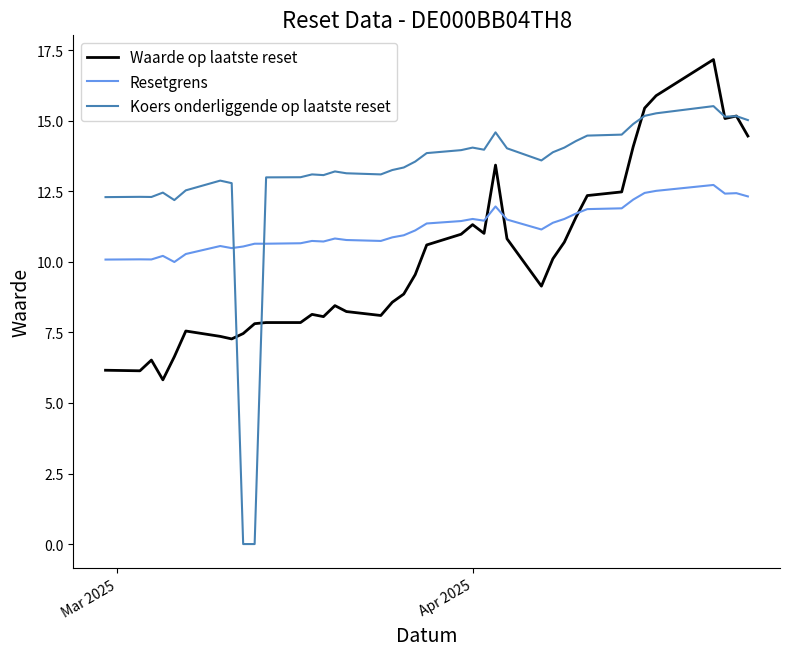

Which series has the widest spread of values?

Koers onderliggende op laatste reset